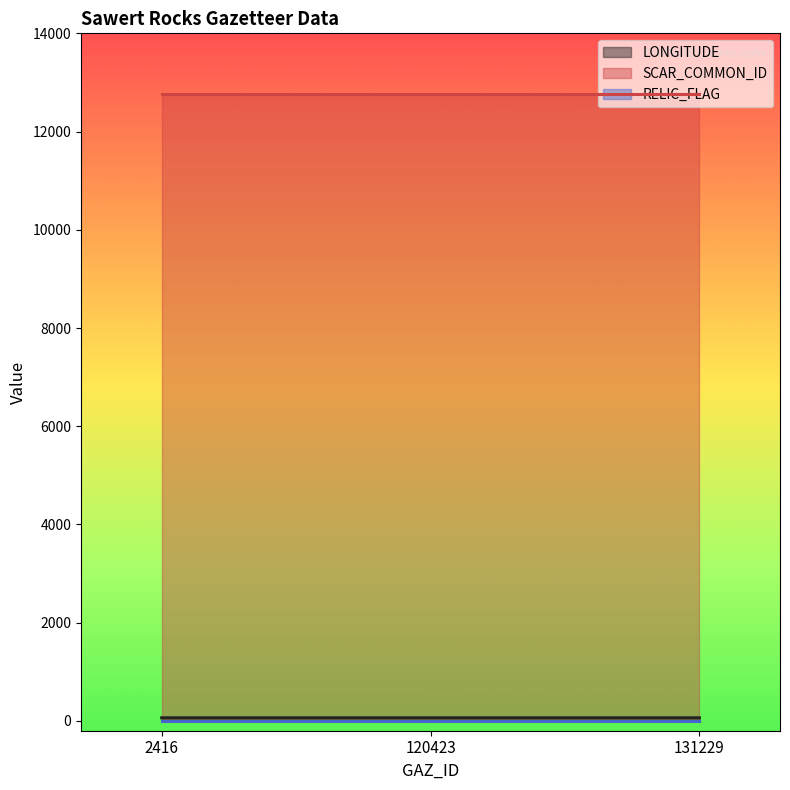

What is the difference between the highest and lowest values at 2416?

12770.0